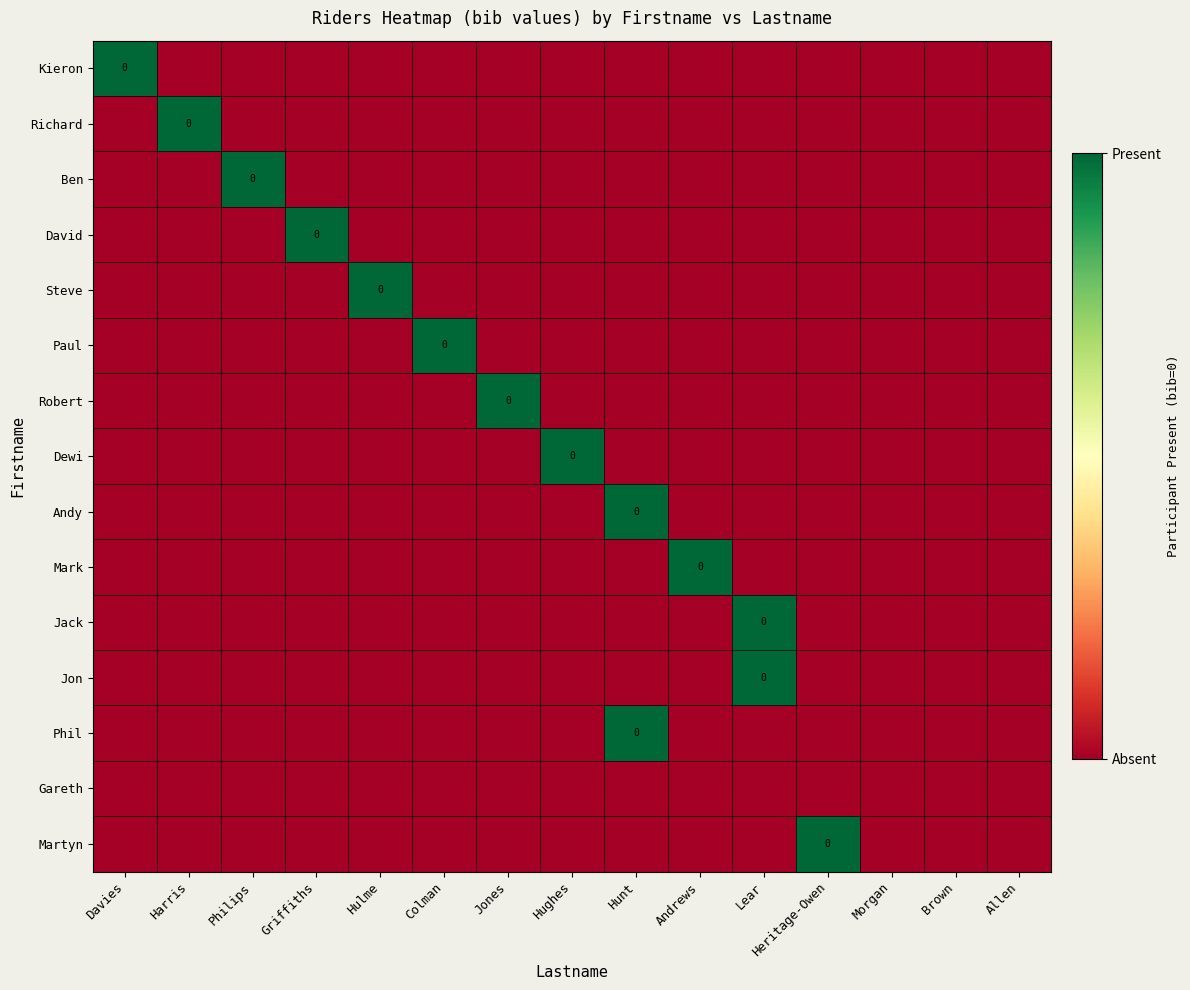

At how many categories does at least one series exceed 0?

12